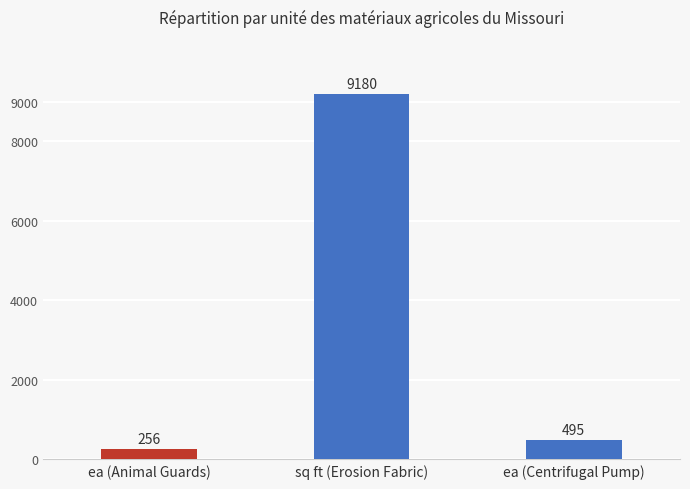

The value at sq ft (Erosion Fabric) is 14563. True or false?

False